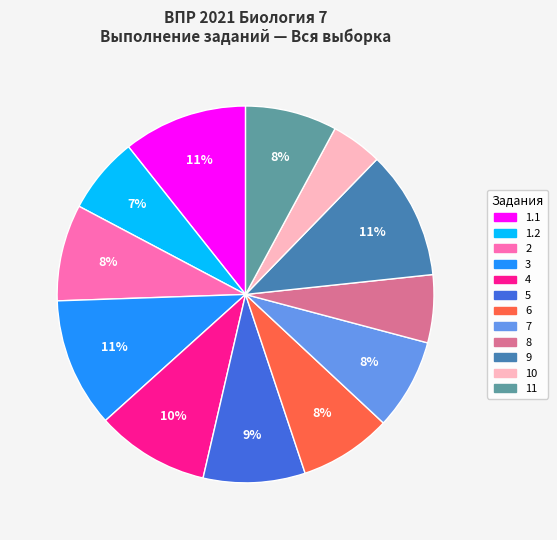

How many slices are in this pie chart?

12